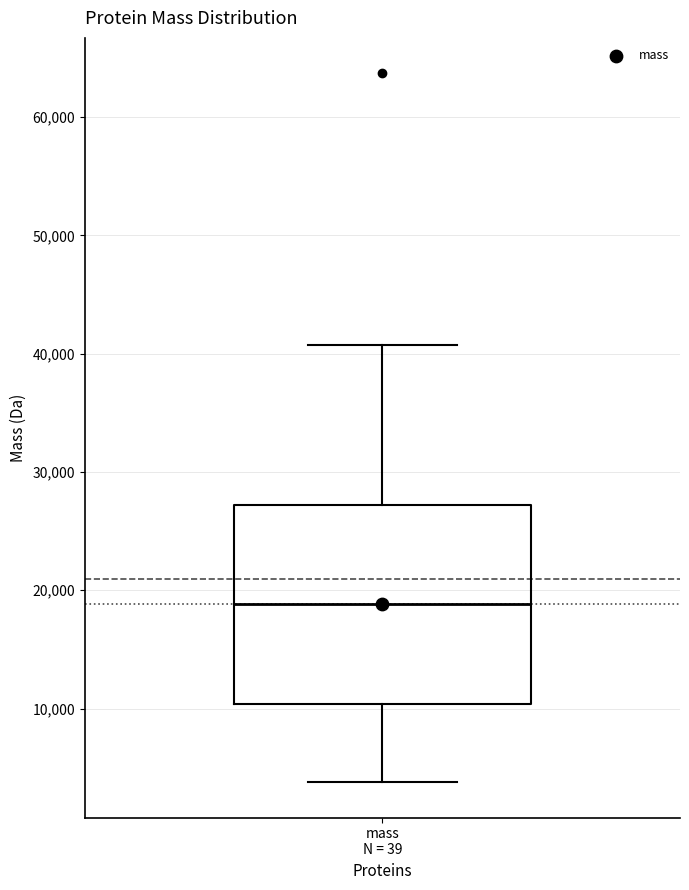

Where is the lower edge of the box for mass N = 39 on the y-axis? The values are not printed on the chart, so give them approximately, as read against the axis.

10000